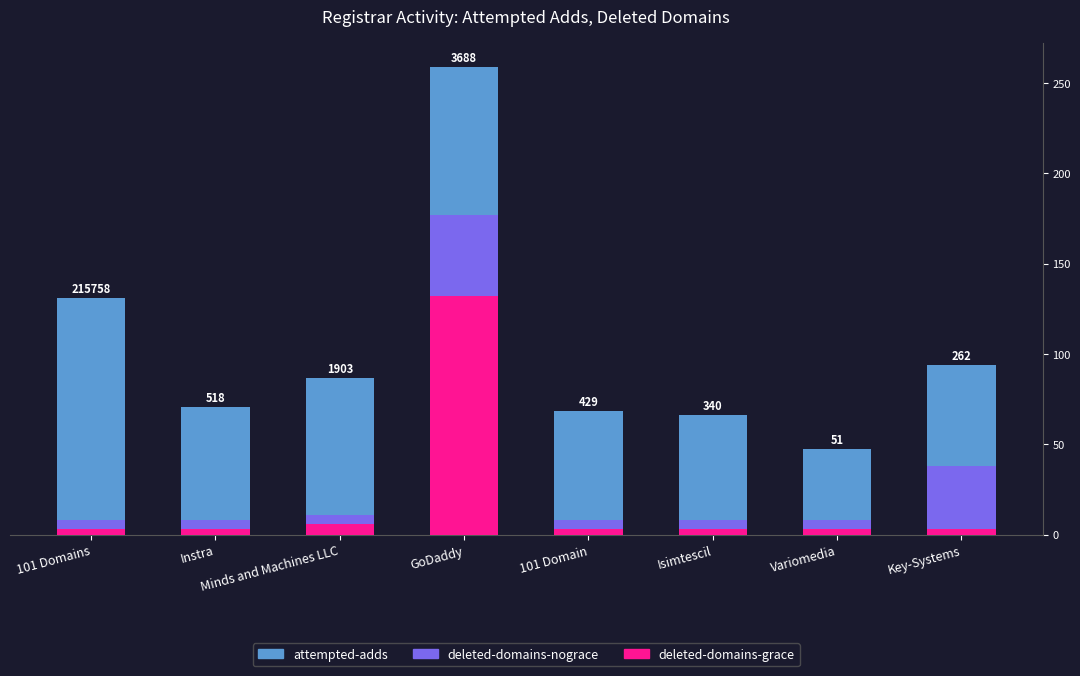

Which series has the largest total across all categories?

attempted-adds